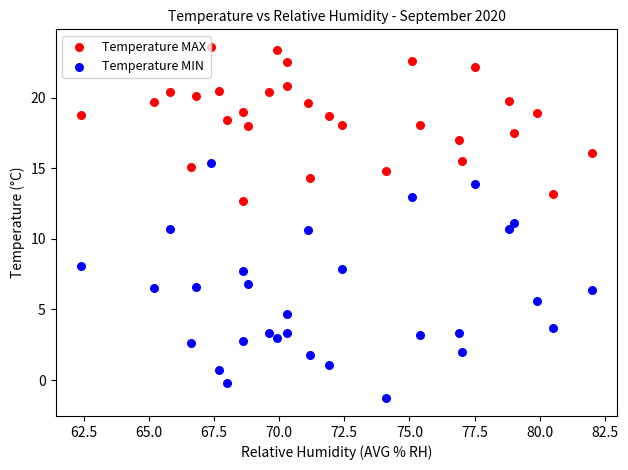

Which series has the largest Y range (max minus min)?

Temperature MIN